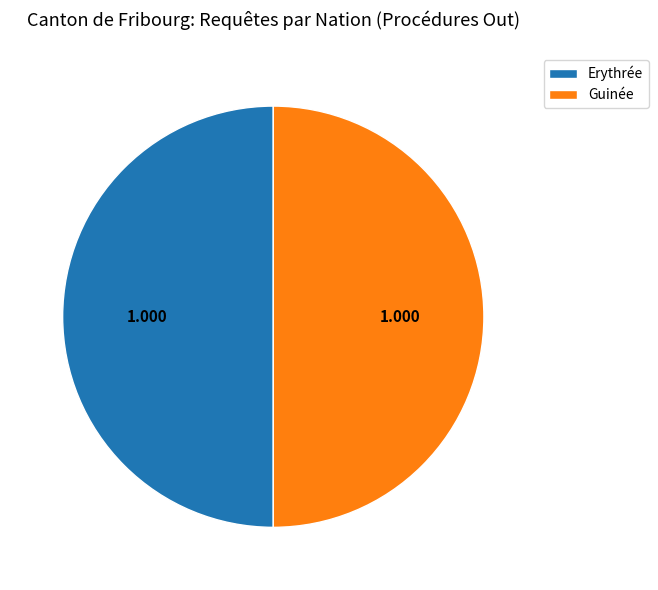

Is the sum of Erythrée and Guinée greater than half?

Yes